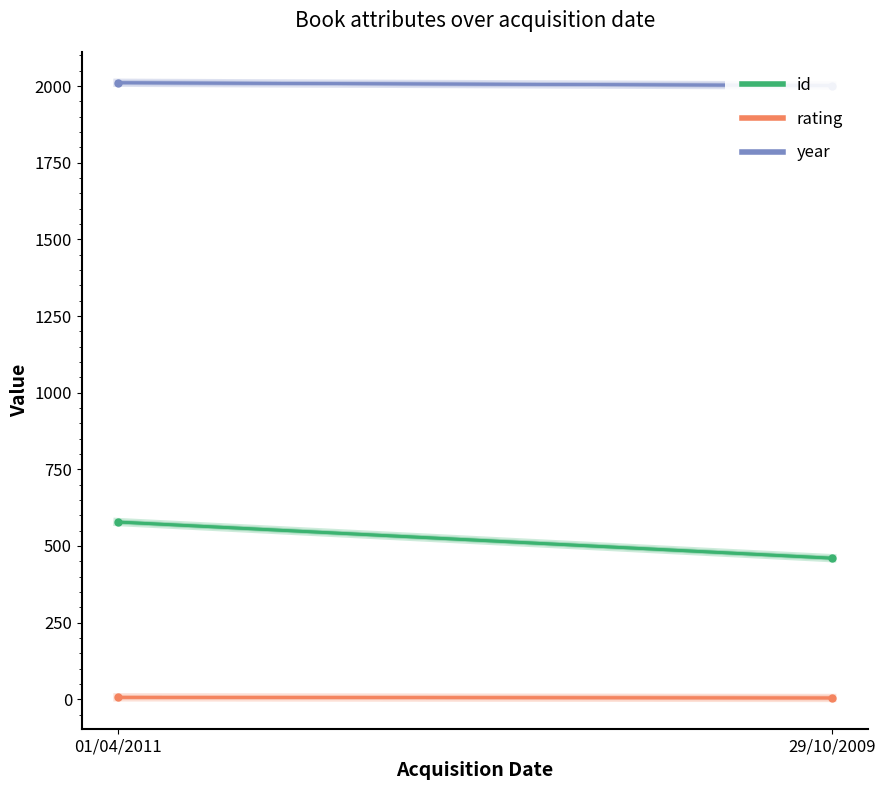

At how many categories does at least one series exceed 1205?

2